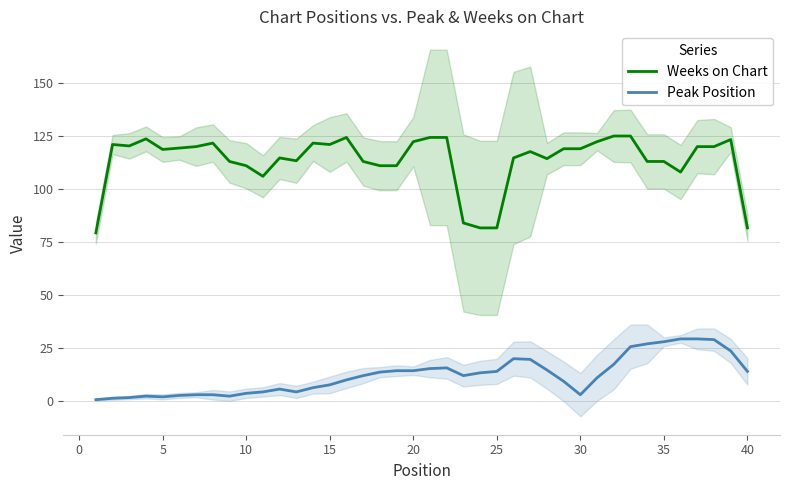

Is it true that Weeks on Chart equals 78.0 at 35?

False